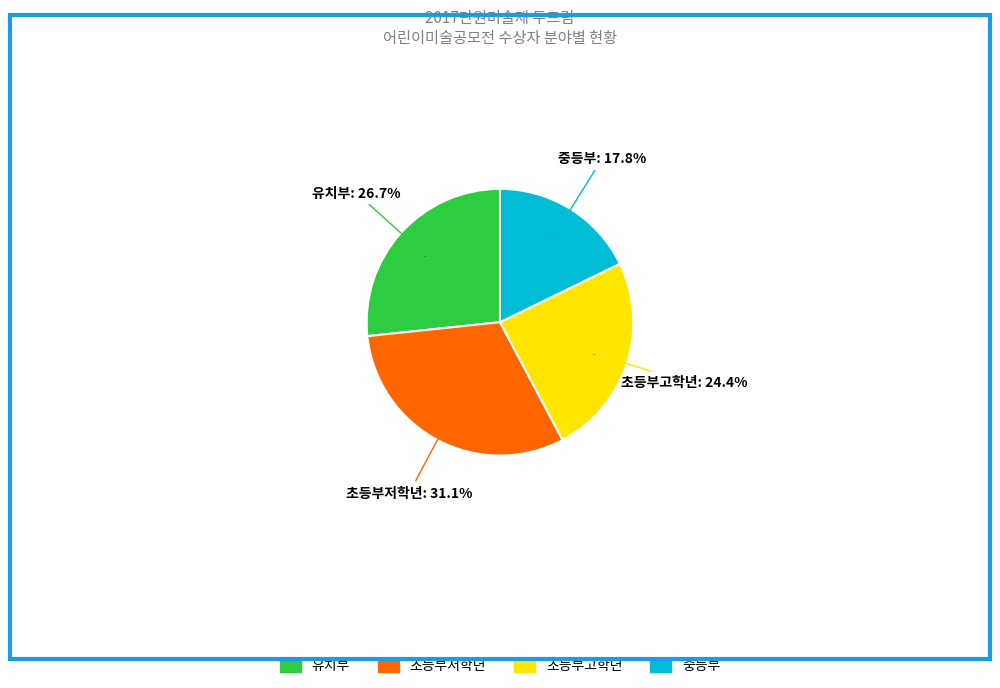

Does any single category account for the majority?

No